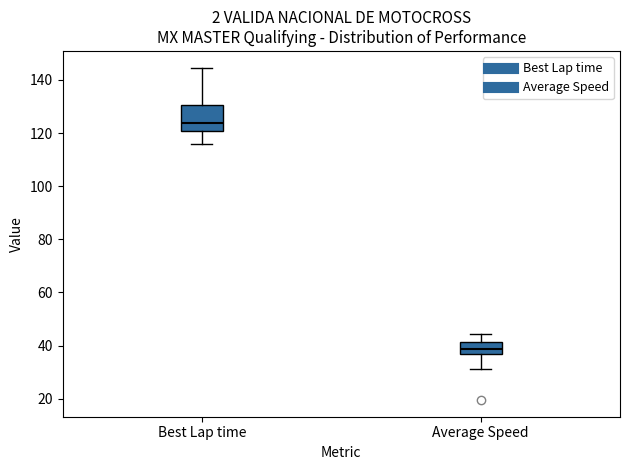

Which box has the highest median line?

Best Lap time